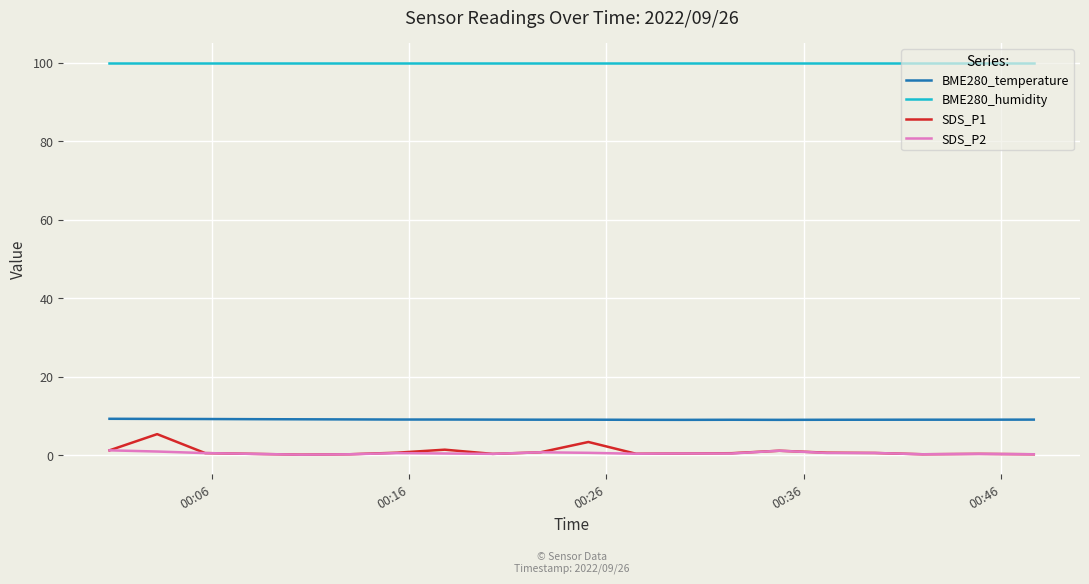

What is the smallest value displayed?

0.1